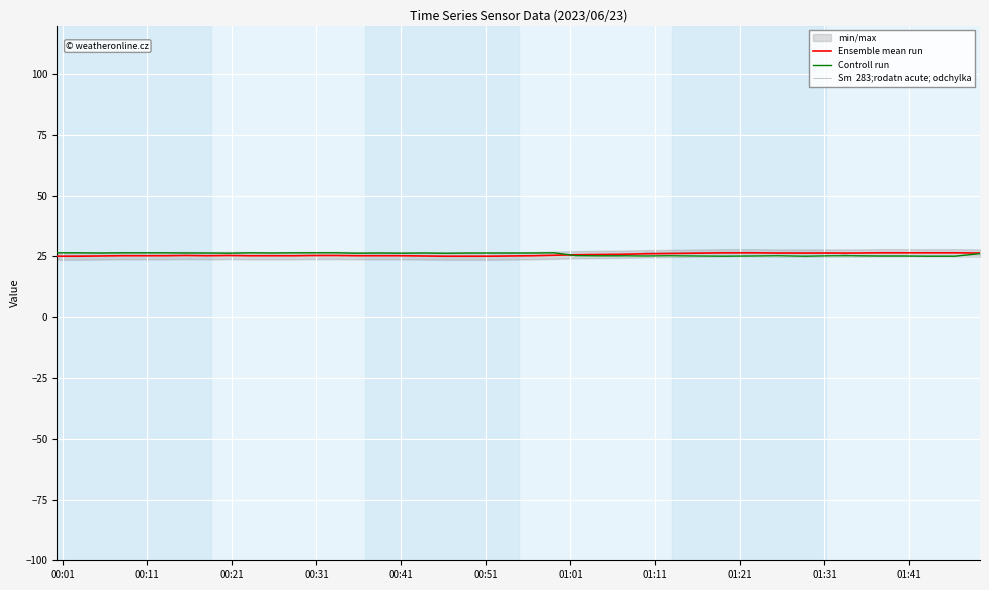

How many lines are shown in the chart?

3